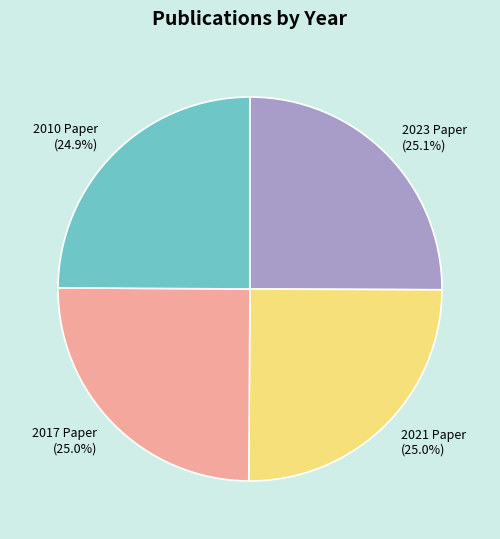

Is 2021 Paper (25.0%) the majority of the pie?

No